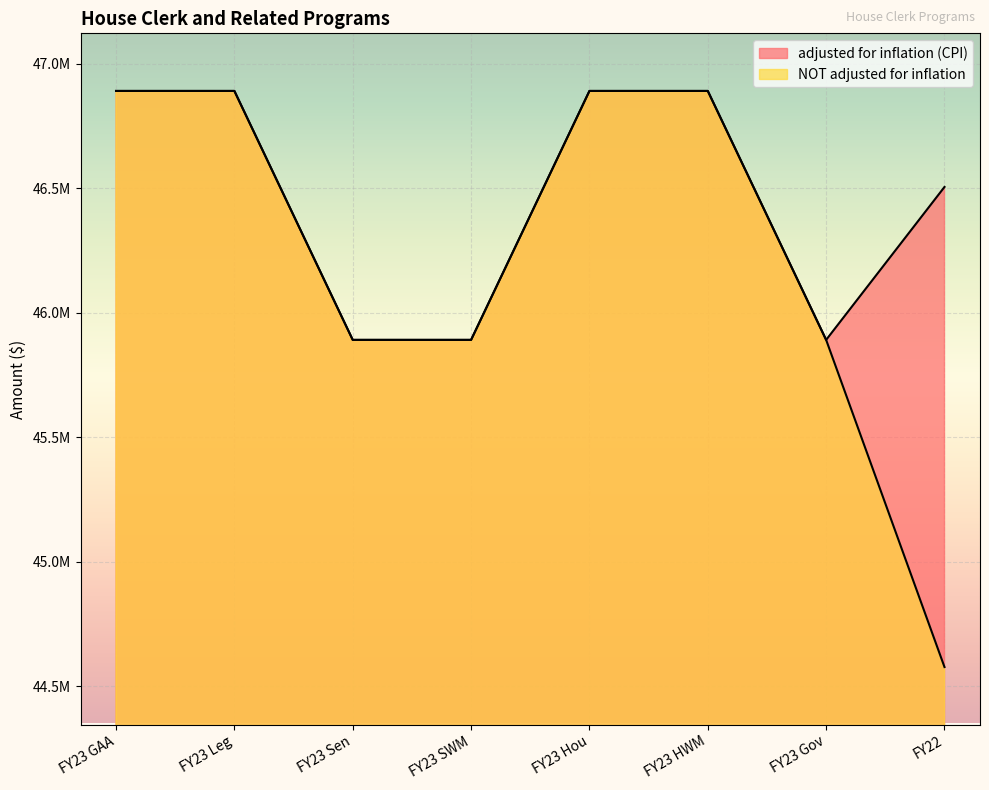

True or false: adjusted for inflation (CPI) and NOT adjusted for inflation cross at least once.

False